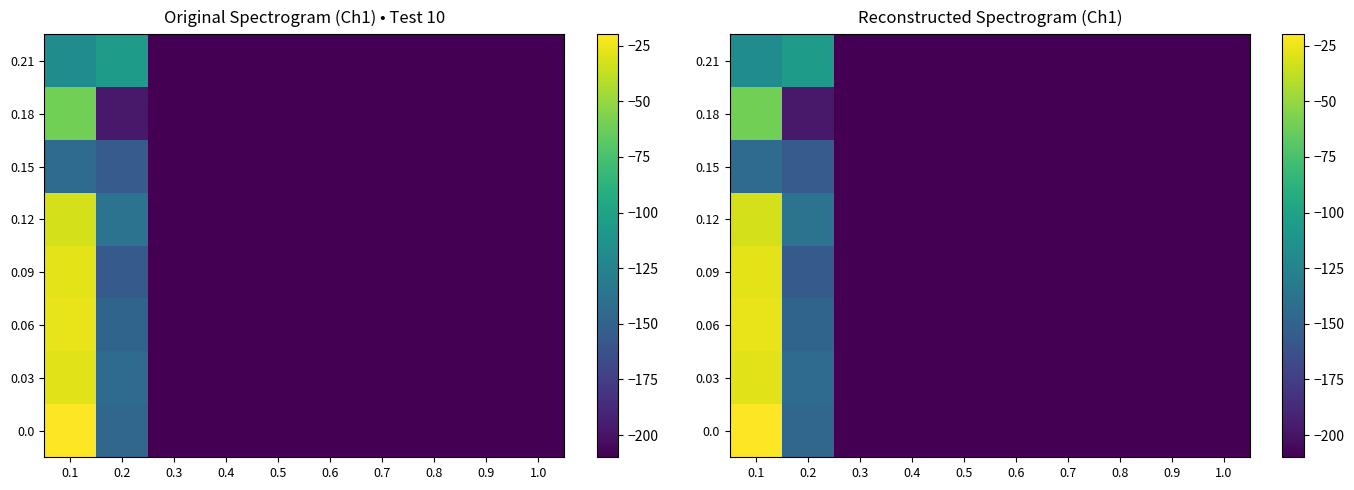

What is the minimum value shown in the chart?

-210.0